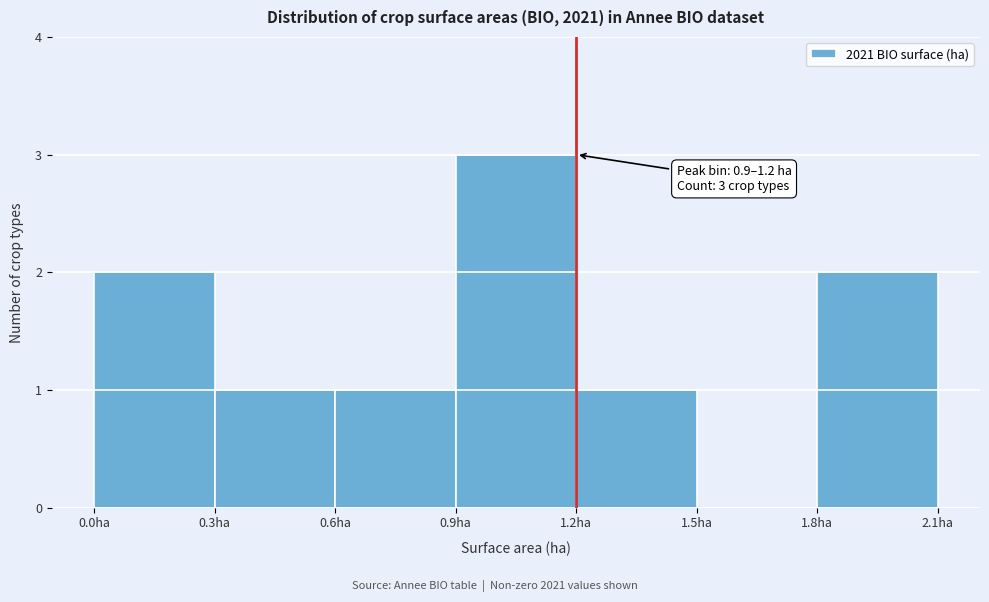

Over which range of the x-axis is the bar tallest?

0.9 to 1.2